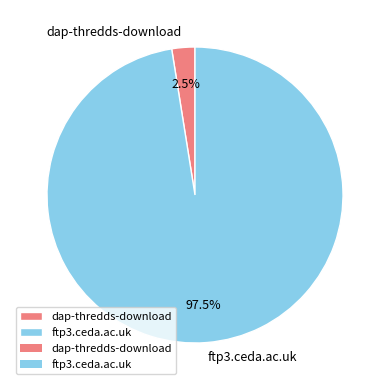

Which slice is the smallest?

dap-thredds-download